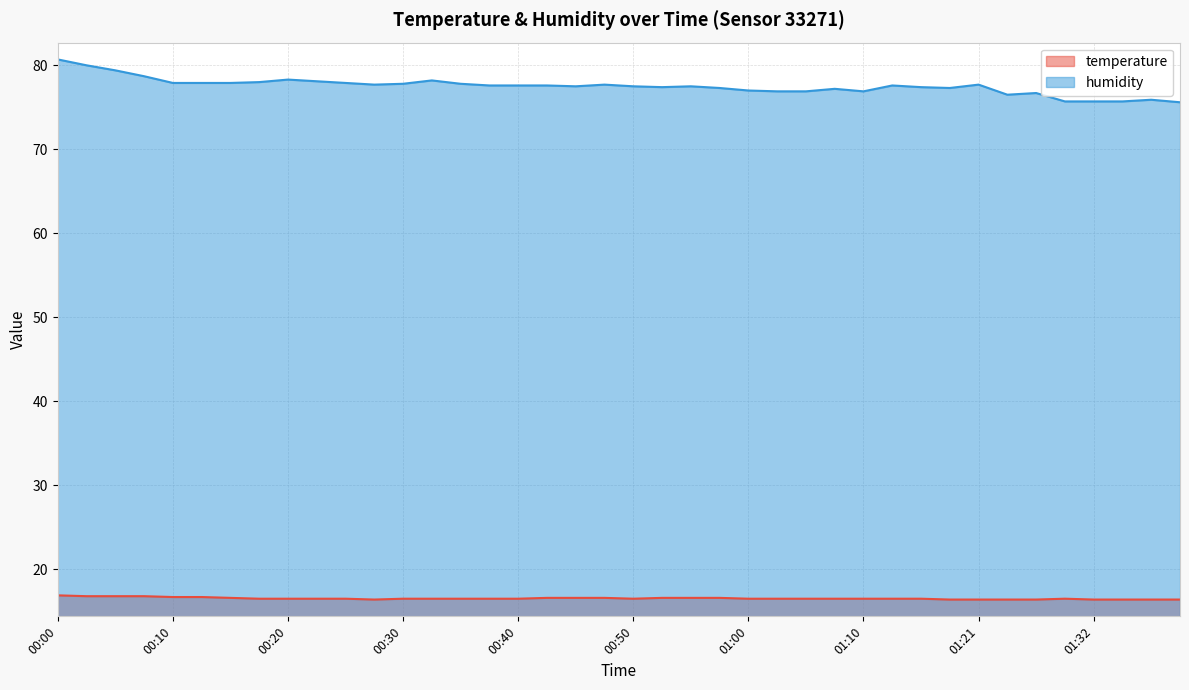

How many values in the humidity series exceed 77?

29